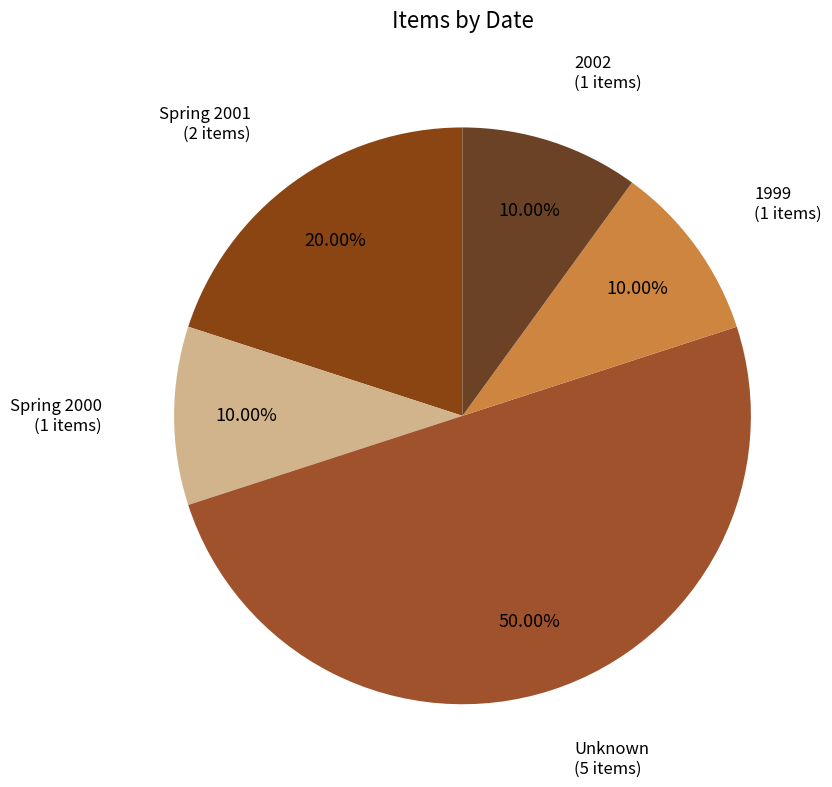

To the nearest percent, what is the average slice percentage?

20%